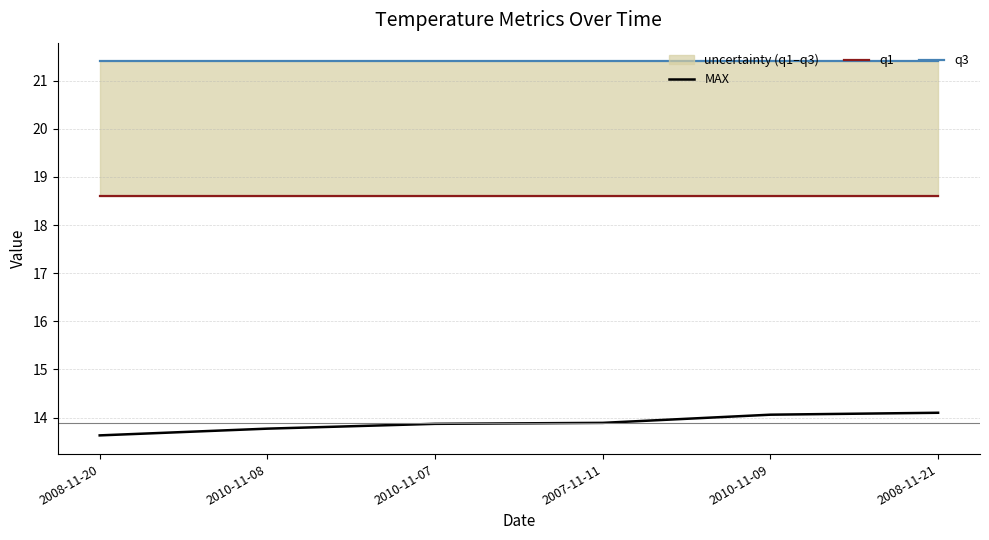

What is the difference between the second highest and minimum values in the MAX series?

0.4